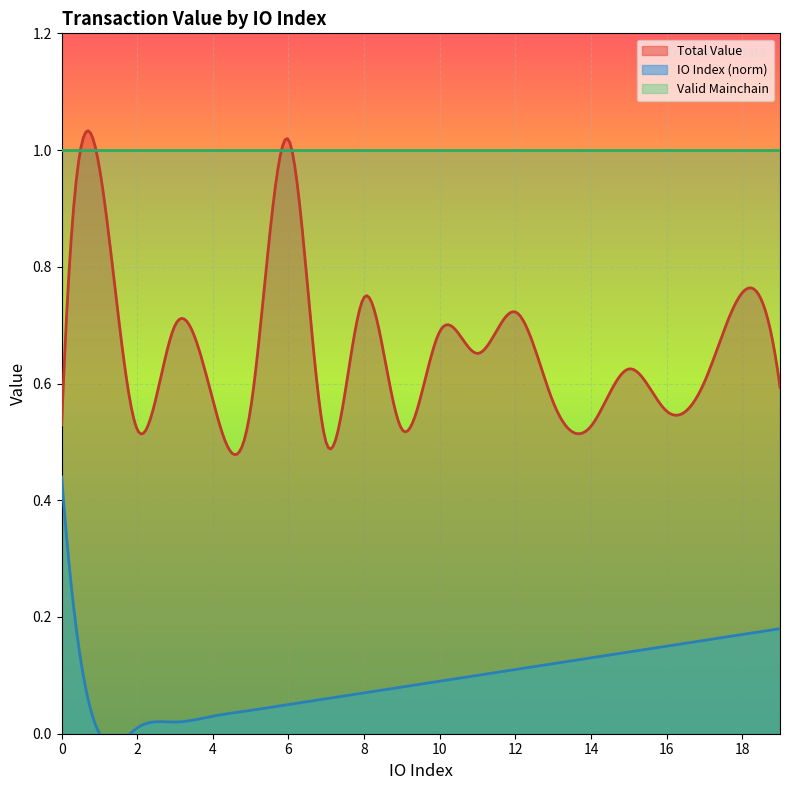

Does the chart display data point markers on the line(s)?

No